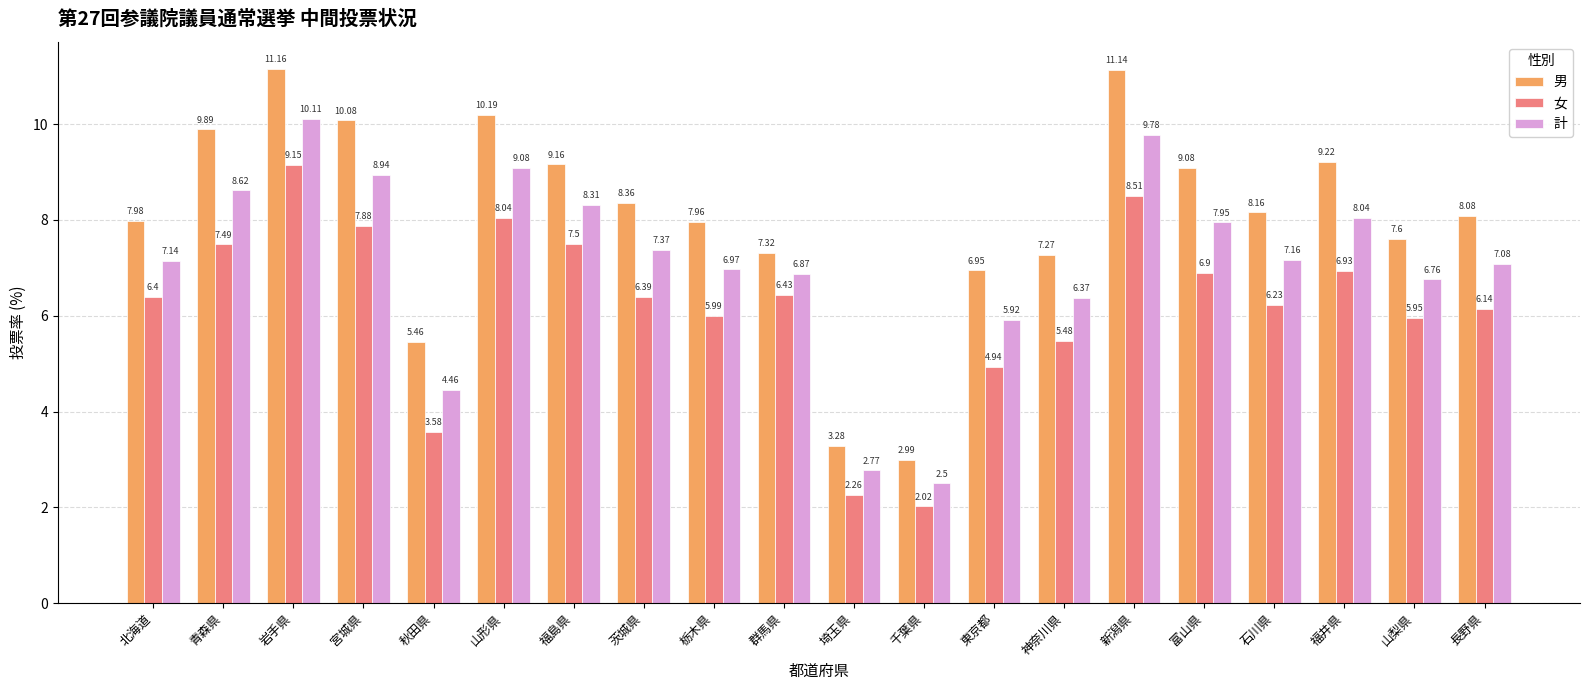

Between 石川県 and 福井県, which series saw the biggest shift?

男